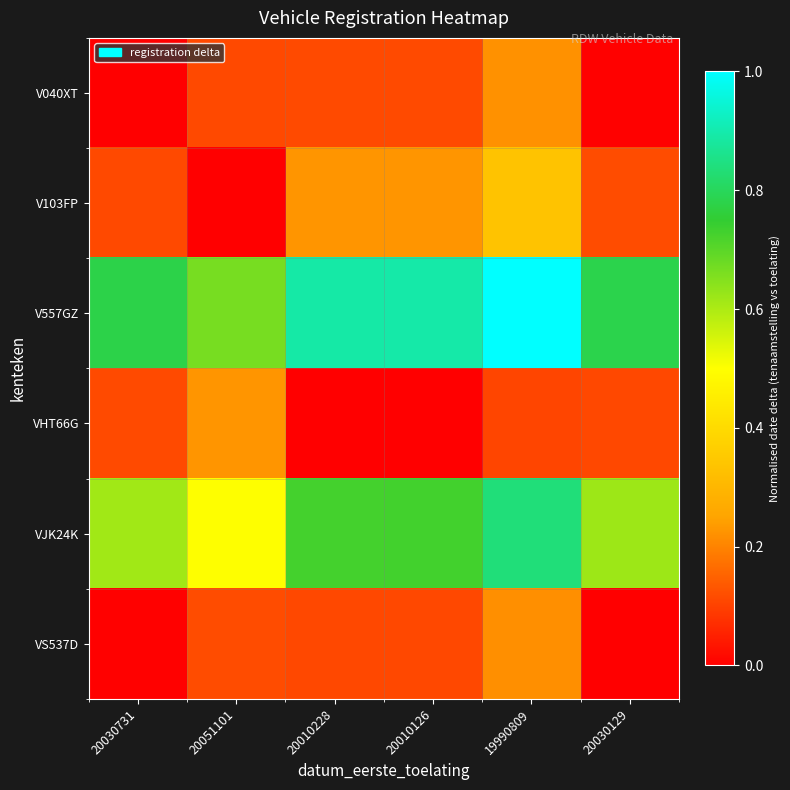

Which series has the largest range (max minus min)?

V103FP